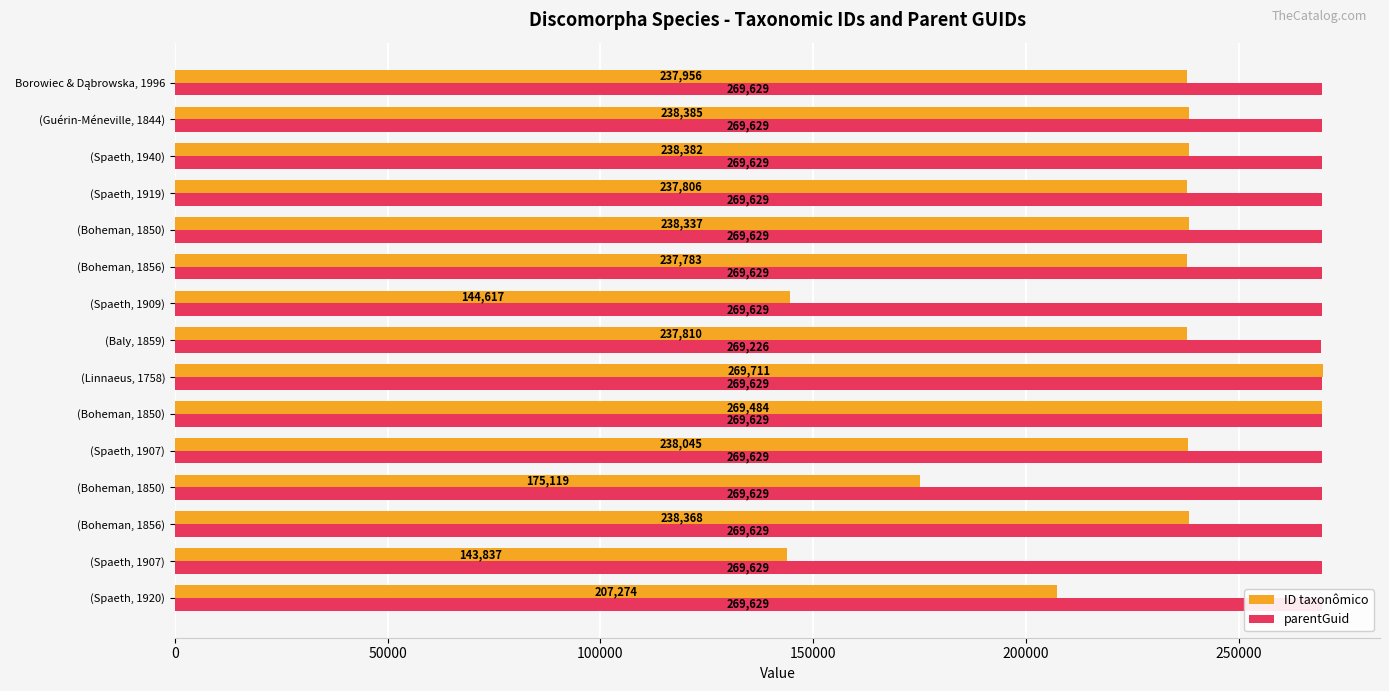

Reading right to left, extract all data points from this chart.

ID taxonômico: 237956	238385	238382	237806	238337	237783	144617	237810	269711	269484	238045	175119	238368	143837	207274
parentGuid: 269629	269629	269629	269629	269629	269629	269629	269226	269629	269629	269629	269629	269629	269629	269629